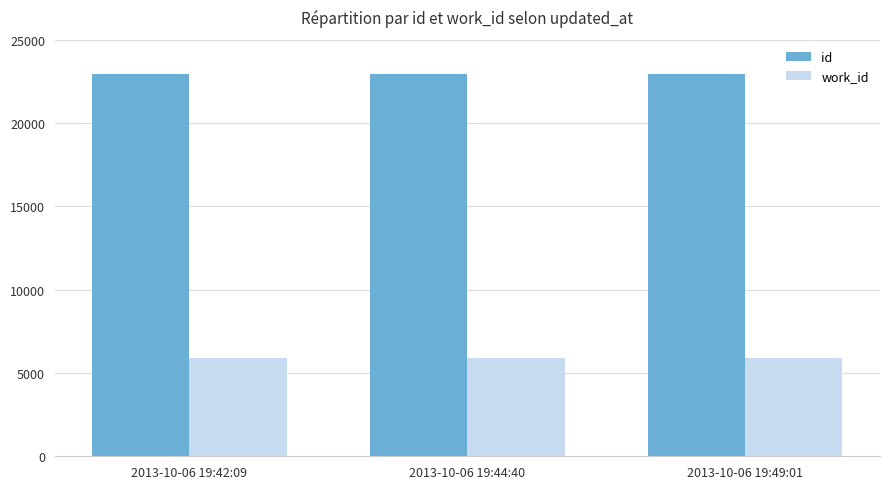

What is the value of the work_id bar at the 2nd from the left?

5880